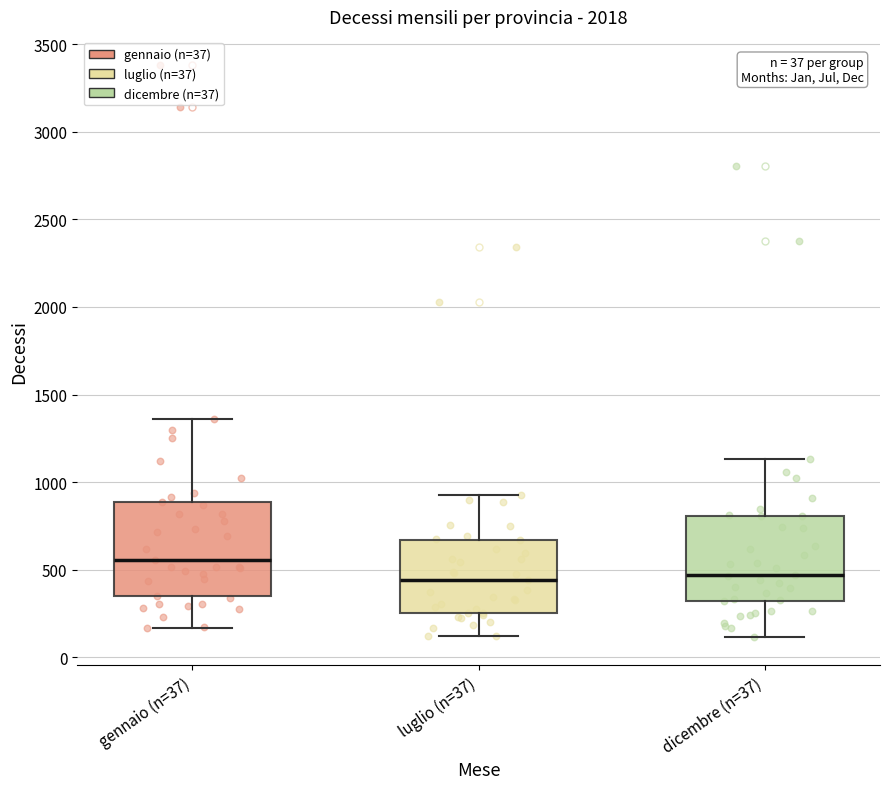

Which box's median line is the highest?

gennaio (n=37)